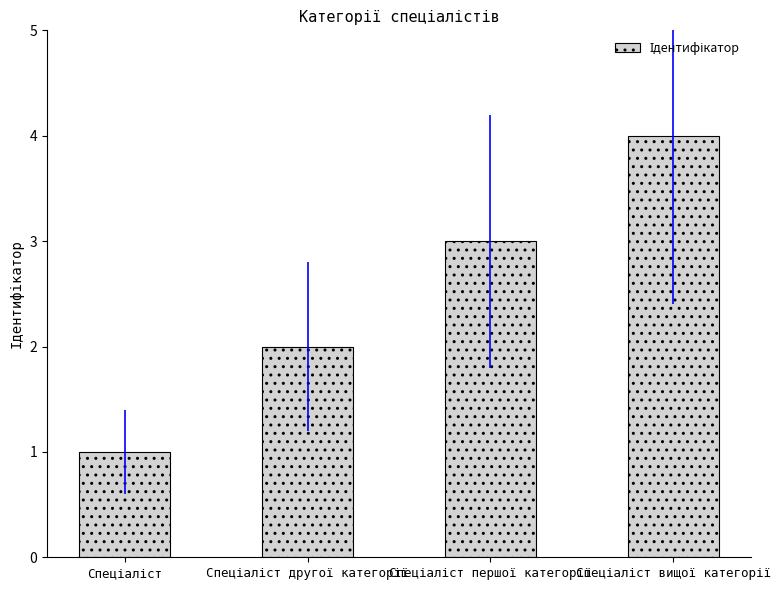

What is the value of the 2nd bar from the left?

2